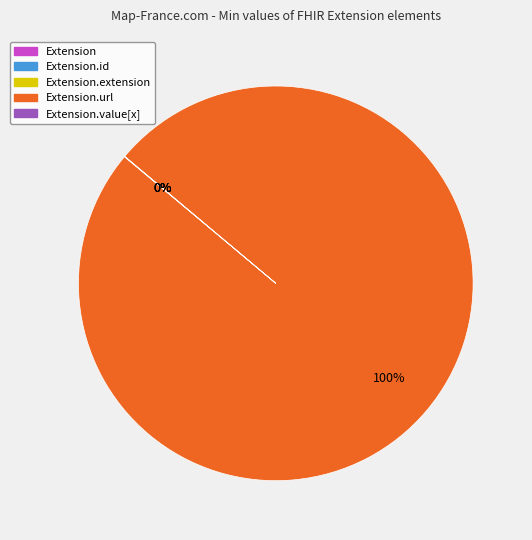

Is there a majority slice in this chart?

Yes